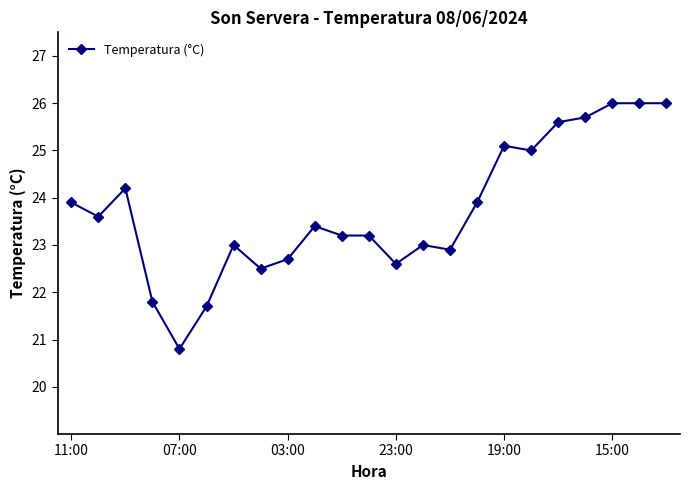

What is the difference between the maximum and minimum values?

5.2